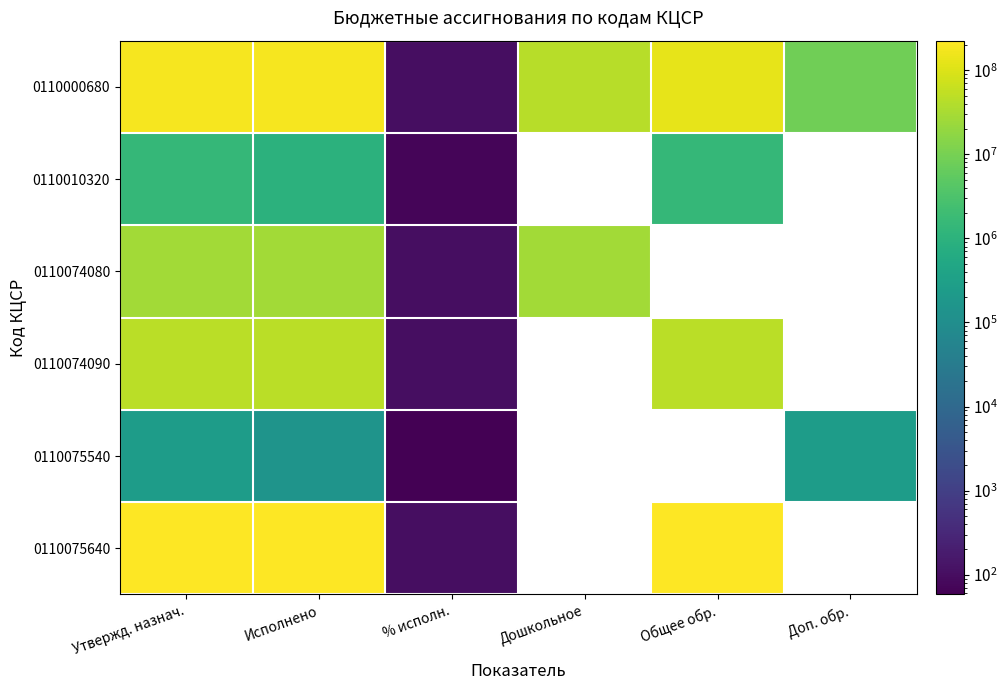

Rank the categories by 0110000680 value from lowest to highest.

% исполн., Доп. обр., Дошкольное, Общее обр., Исполнено, Утвержд. назнач.